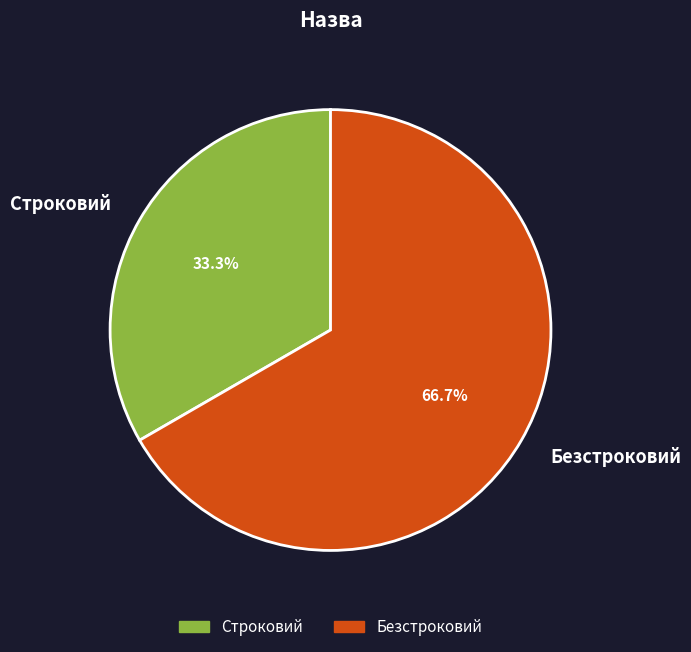

How many slices are in this pie chart?

2